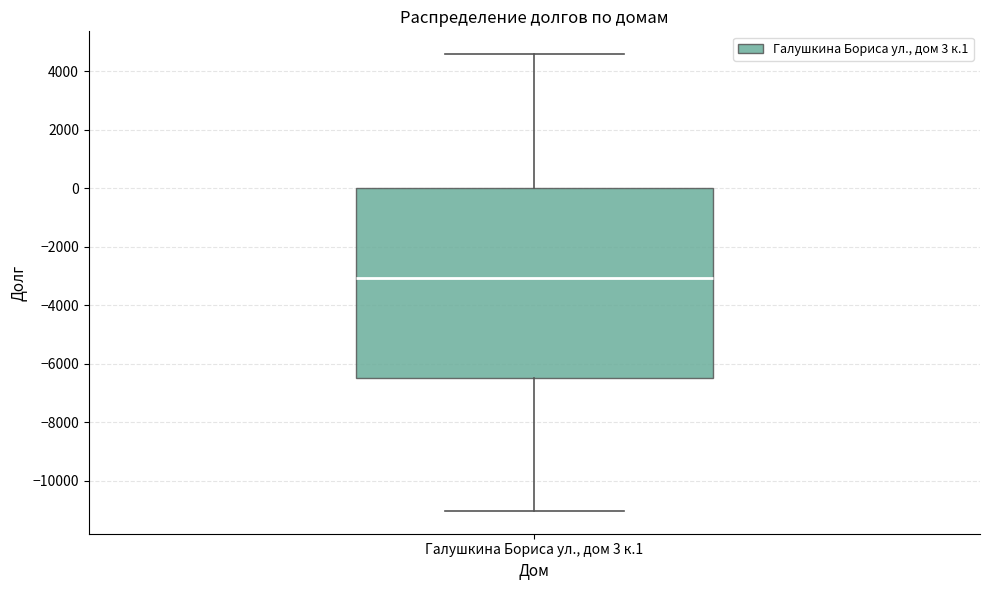

Where does the upper whisker of the box for Галушкина Бориса ул., дом 3 к.1 end on the y-axis? The values are not printed on the chart, so give them approximately, as read against the axis.

4600